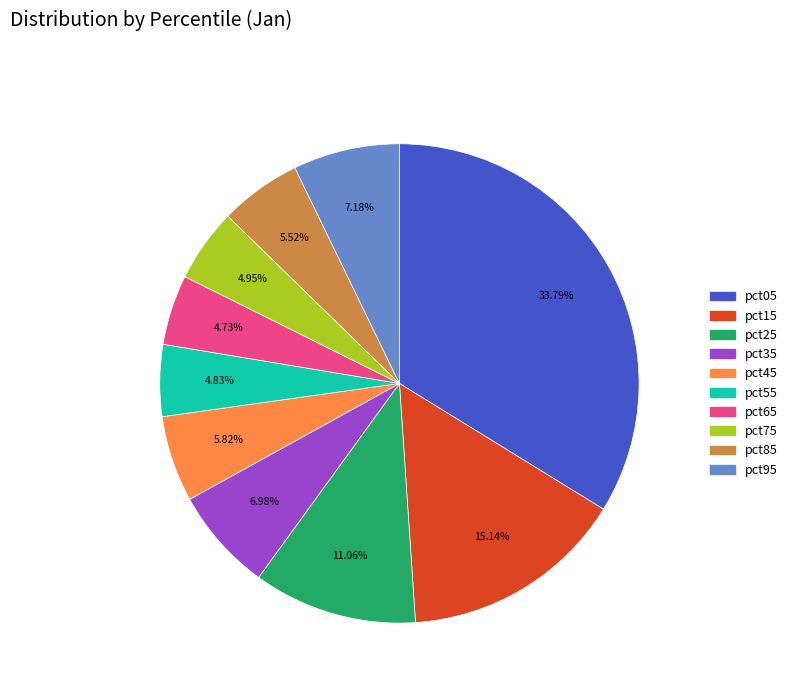

Between pct25 and pct45, which is larger?

pct25